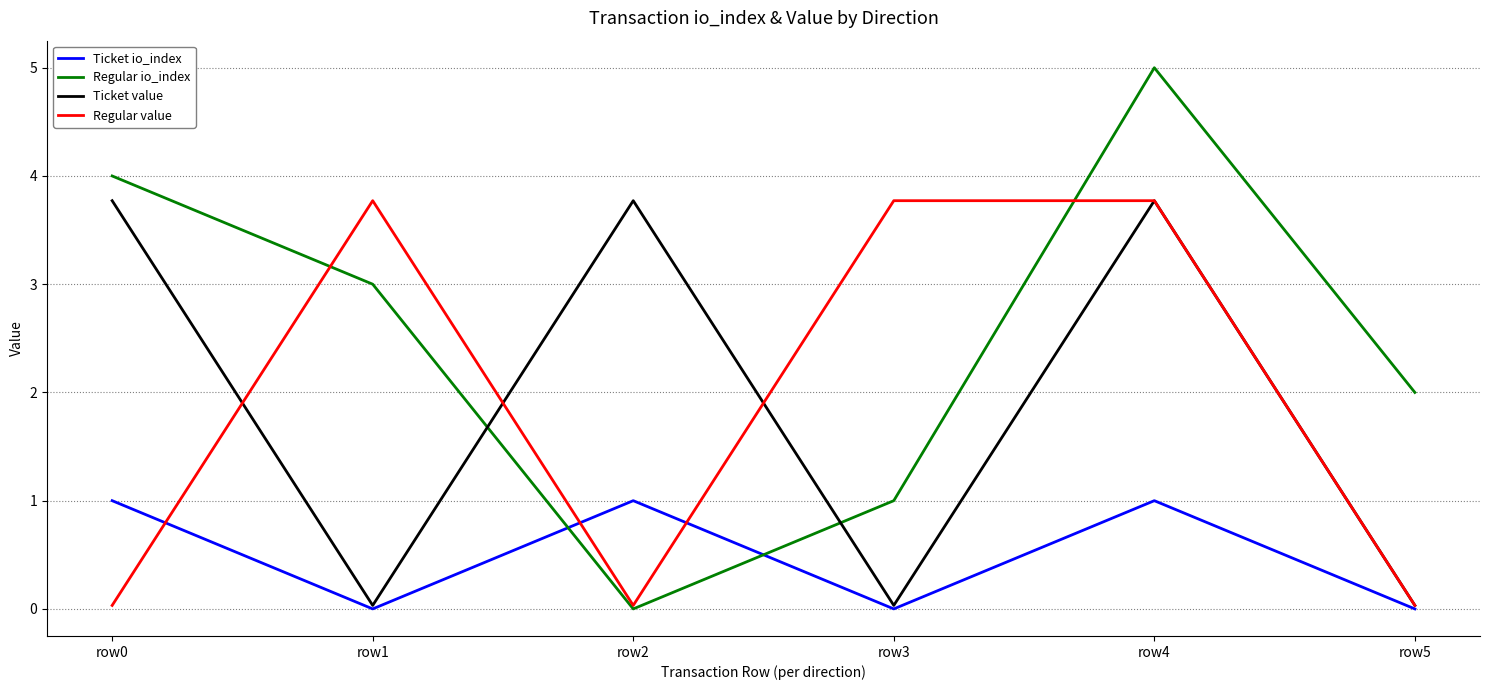

Which series has the largest range (max minus min)?

Regular io_index